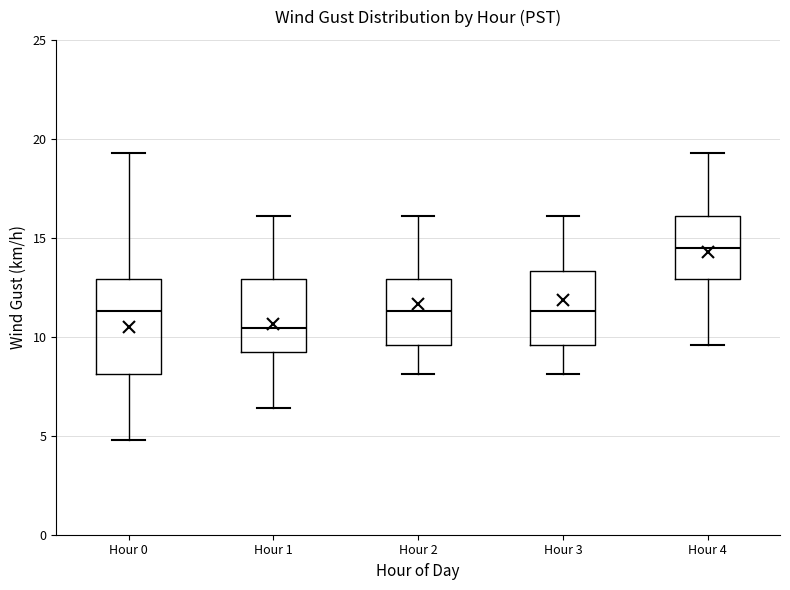

Which box's median line is the highest?

Hour 4